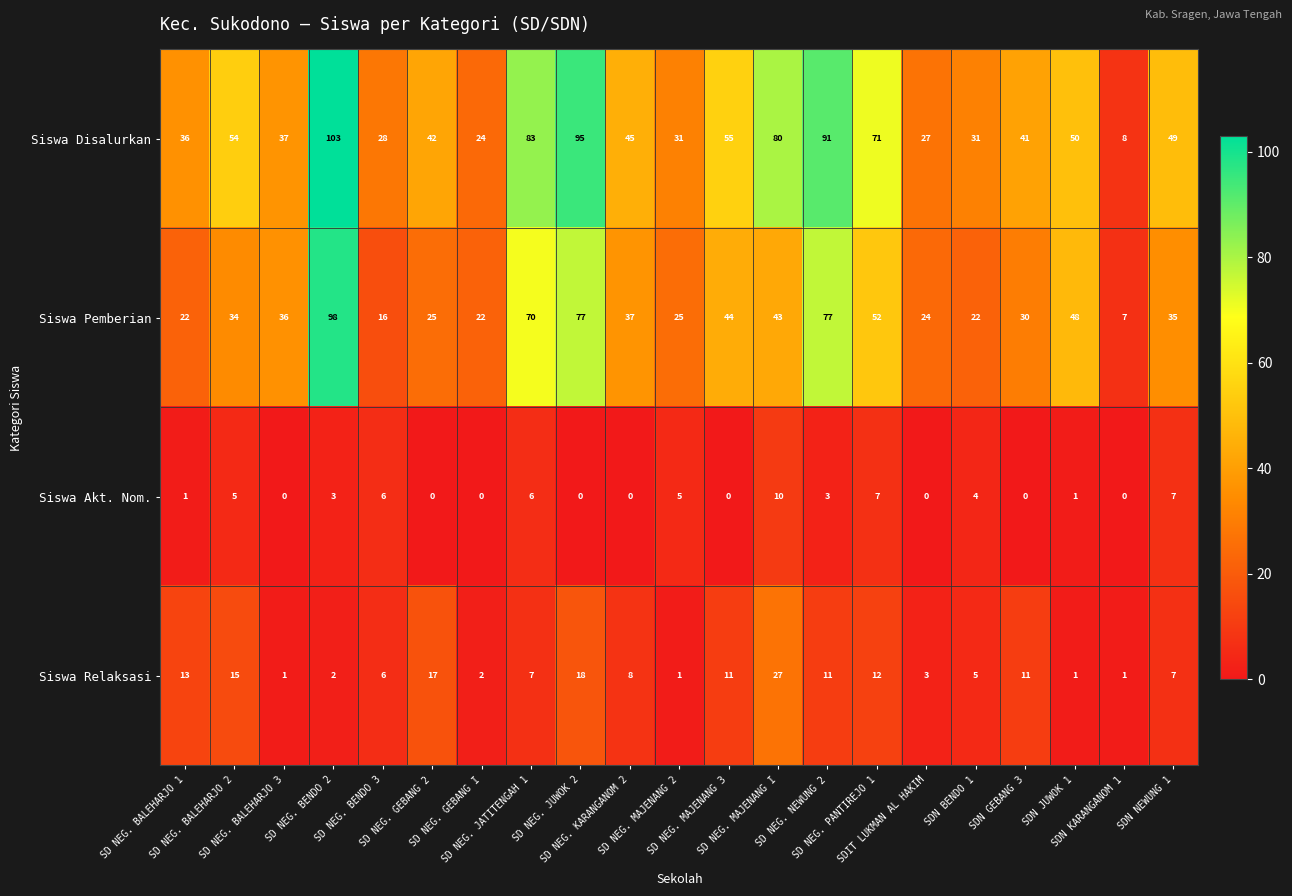

Which series has the largest total across all categories?

Siswa Disalurkan